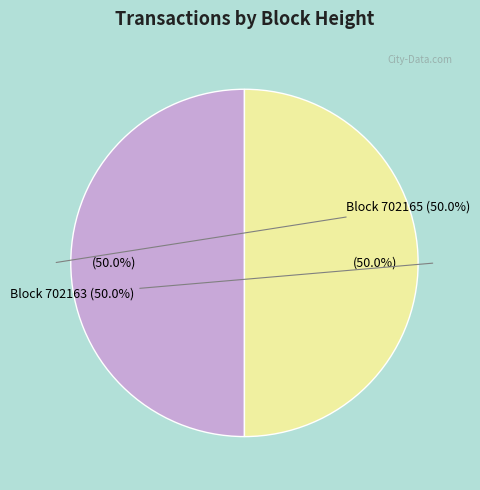

The 702165 slice represents 50% of the pie. True or false?

True